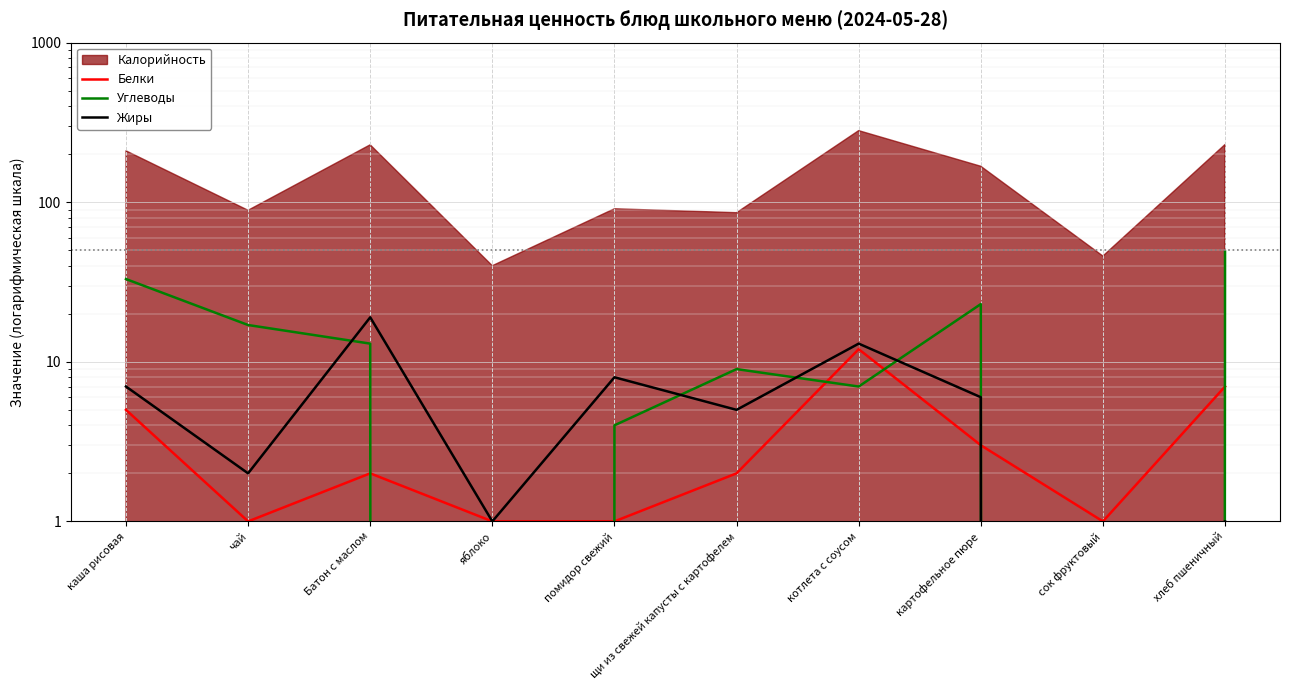

What is the label of the 4th point from the right?

котлета с соусом